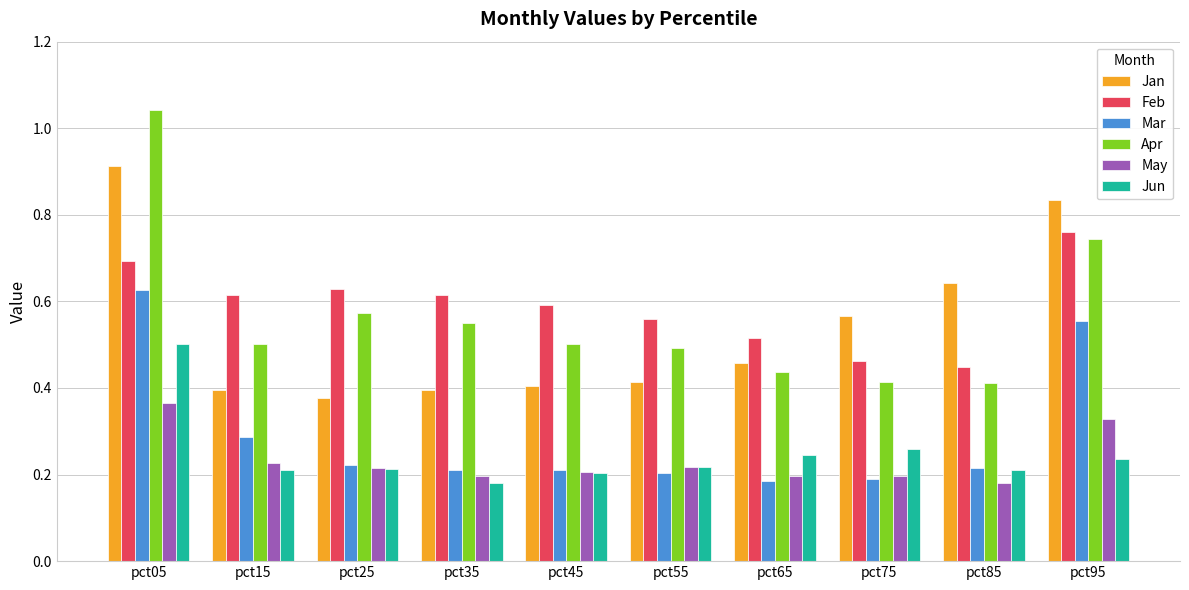

Count the number of data series in this chart.

6